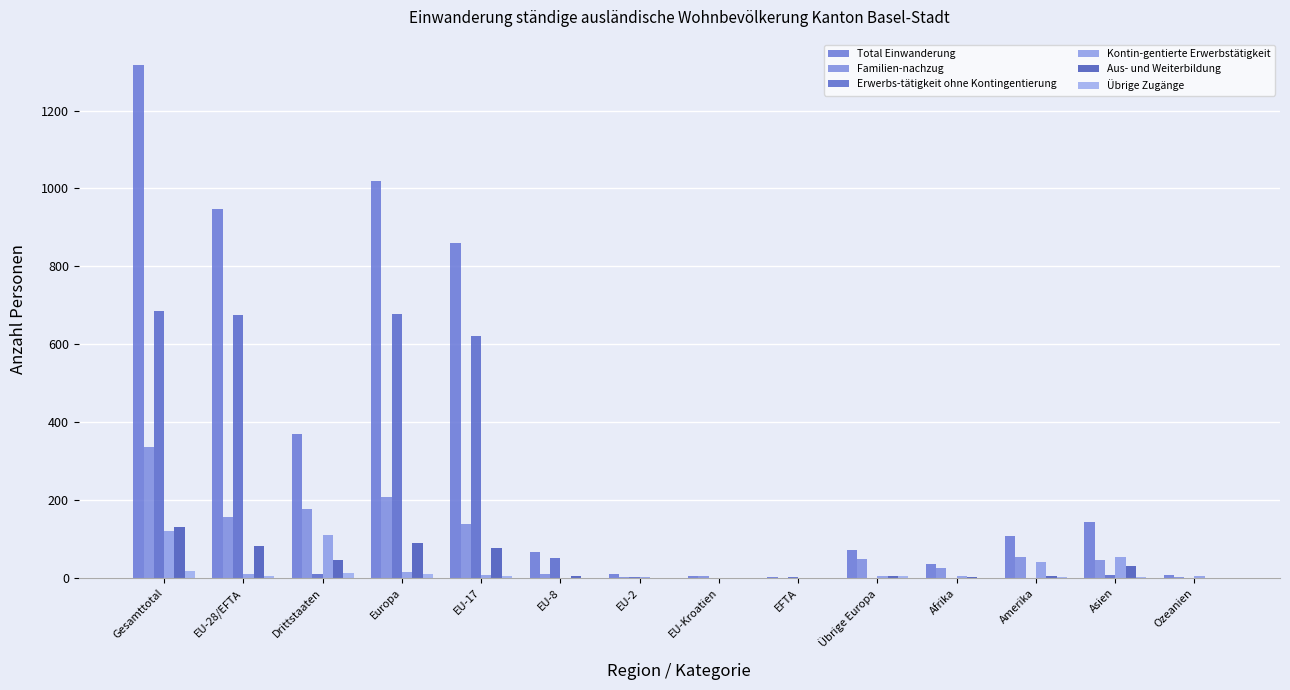

Where does the Total Einwanderung series first go above 107?

Gesamttotal